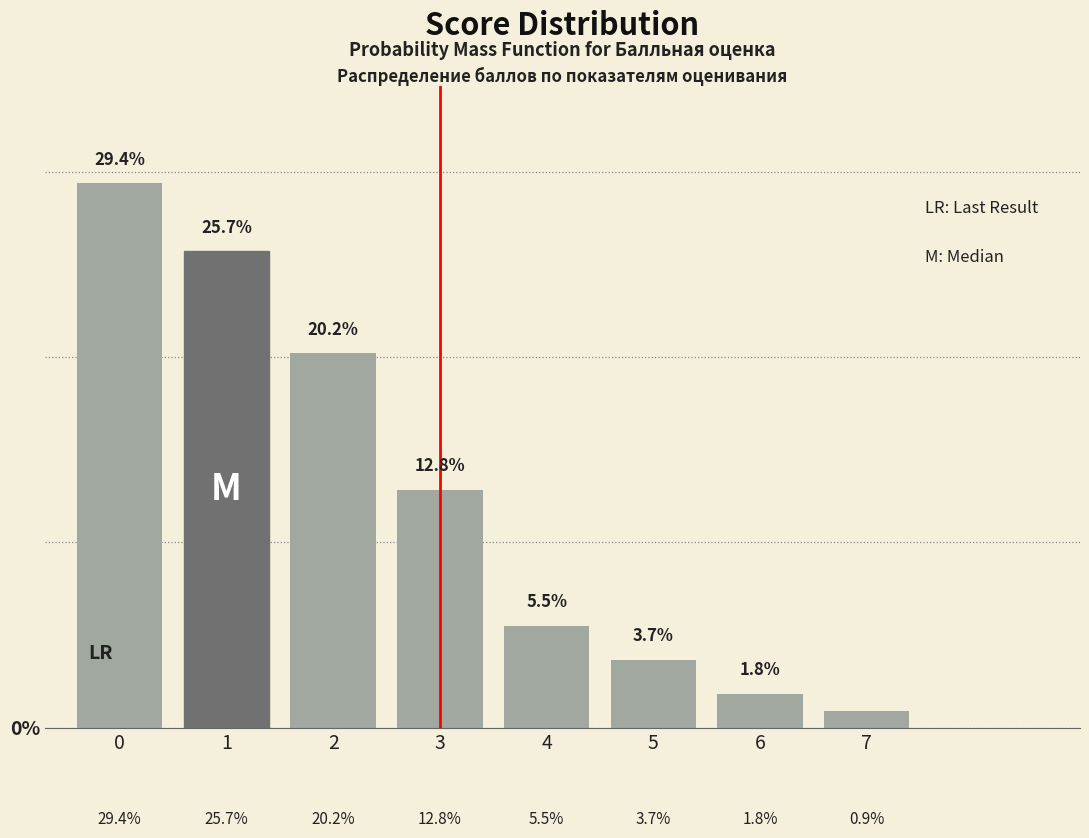

Reading left to right, what are all the values shown in this chart?

29.4	25.7	20.2	12.8	5.5	3.7	1.8	0.9